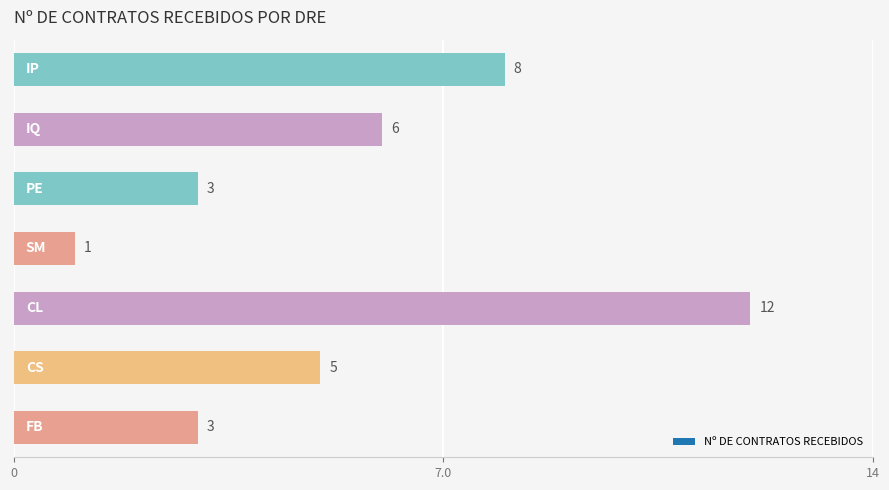

What is the average value?

5